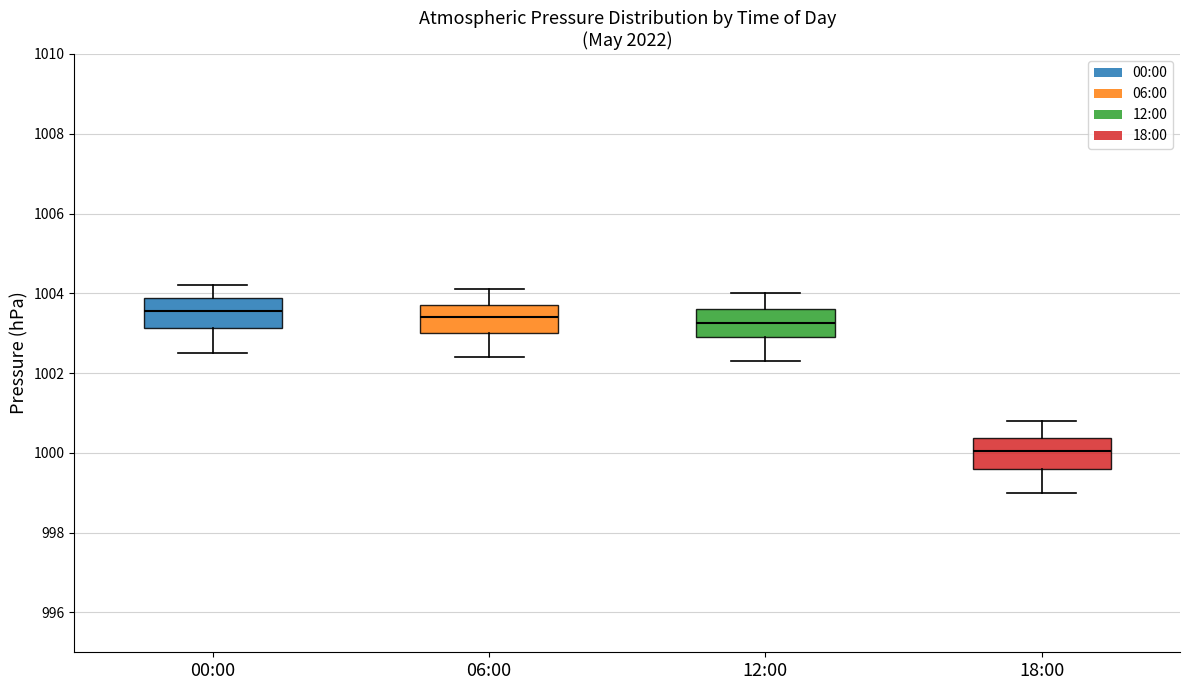

Reading left to right, read every box against the y-axis: the position of its median line, the range the box covers, and the ends of its whiskers. The values are not printed on the chart, so give them approximately, as read against the axis.

00:00: median 1003.6, box 1003.2 to 1003.8, whiskers 1002.6 to 1004.2
06:00: median 1003.4, box 1003.0 to 1003.8, whiskers 1002.4 to 1004.2
12:00: median 1003.2, box 1003.0 to 1003.6, whiskers 1002.4 to 1004.0
18:00: median 1000.0, box 999.6 to 1000.4, whiskers 999.0 to 1000.8